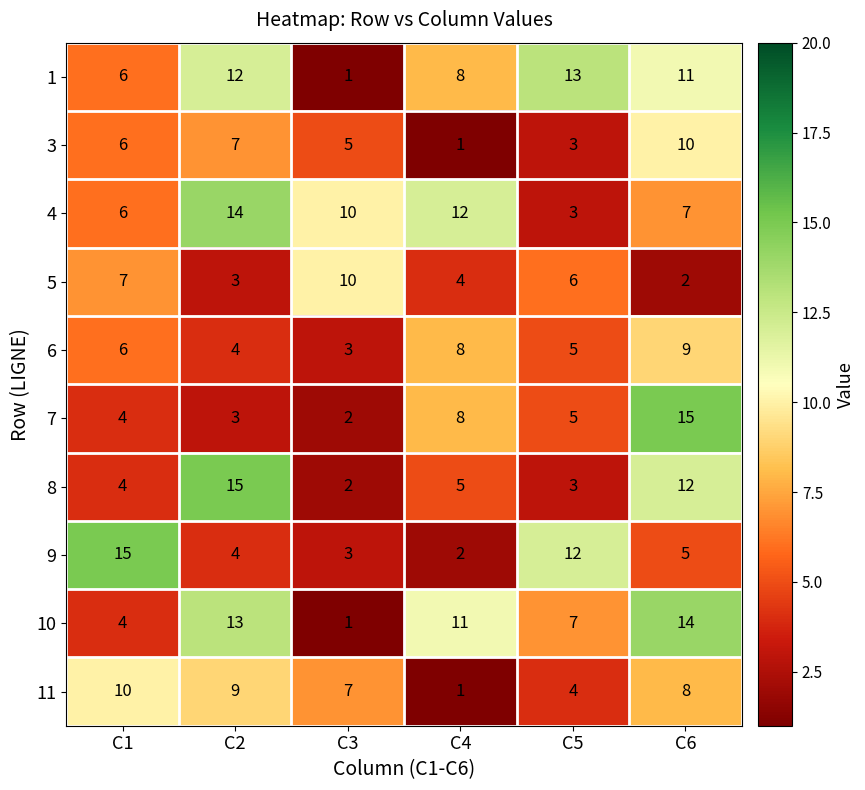

What is the difference between the maximum and minimum values in the 4 series?

11